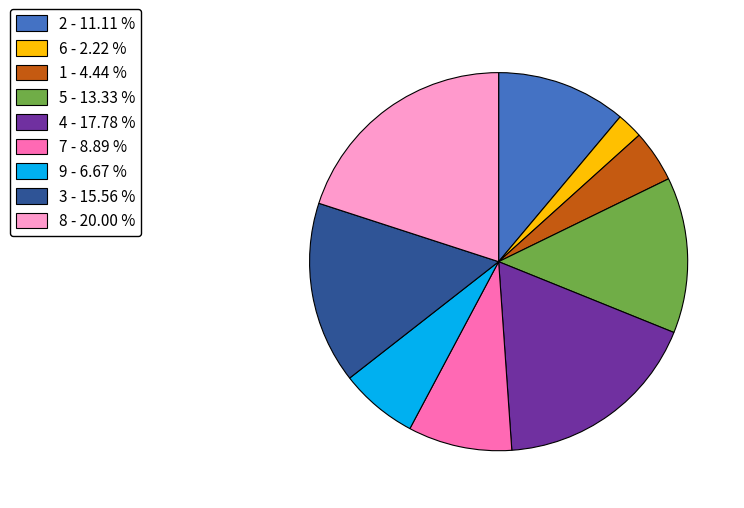

Does 6 - 2.22 % account for over 50% of the chart?

No